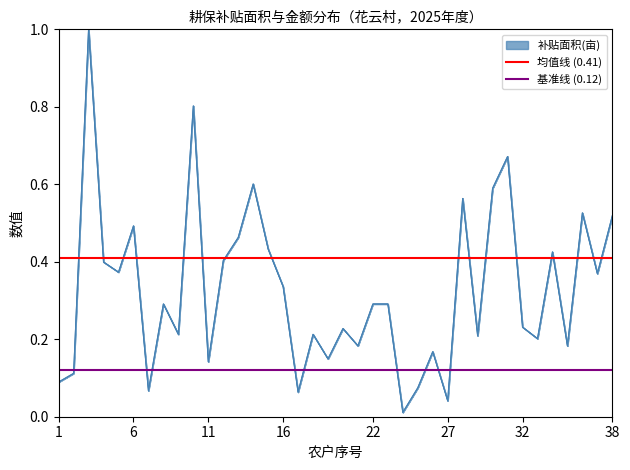

What value does the 均值线 (0.41) series have at 6?

0.4